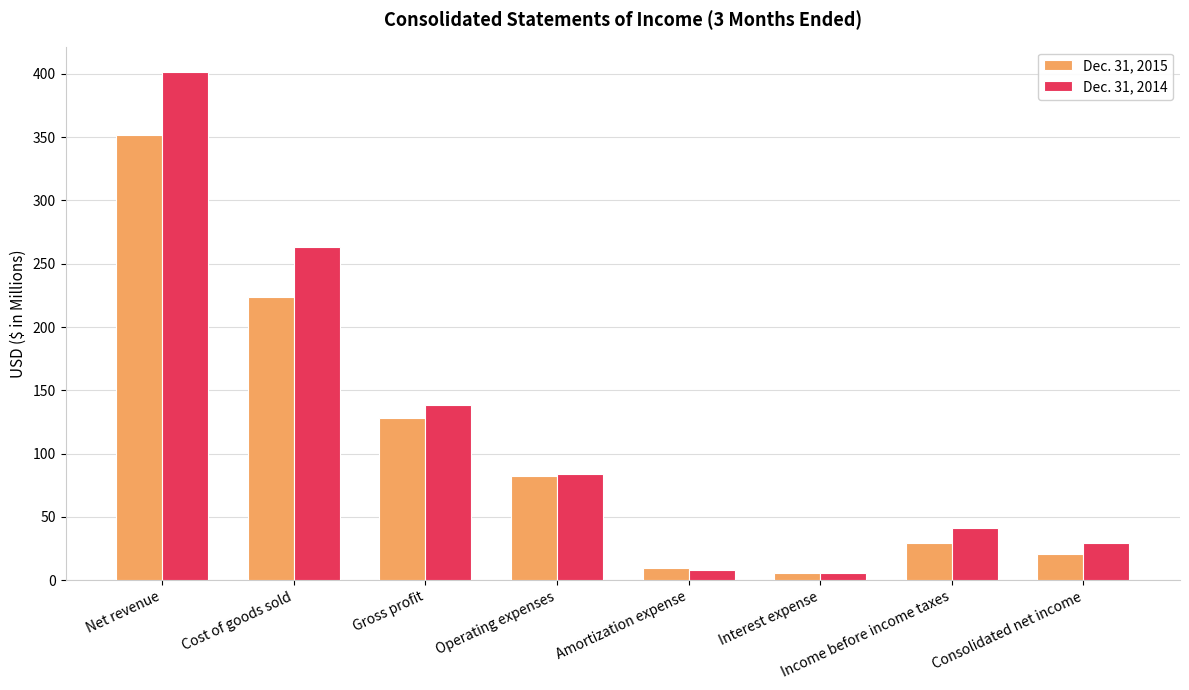

What is the total value across all series at Consolidated net income?

50.7